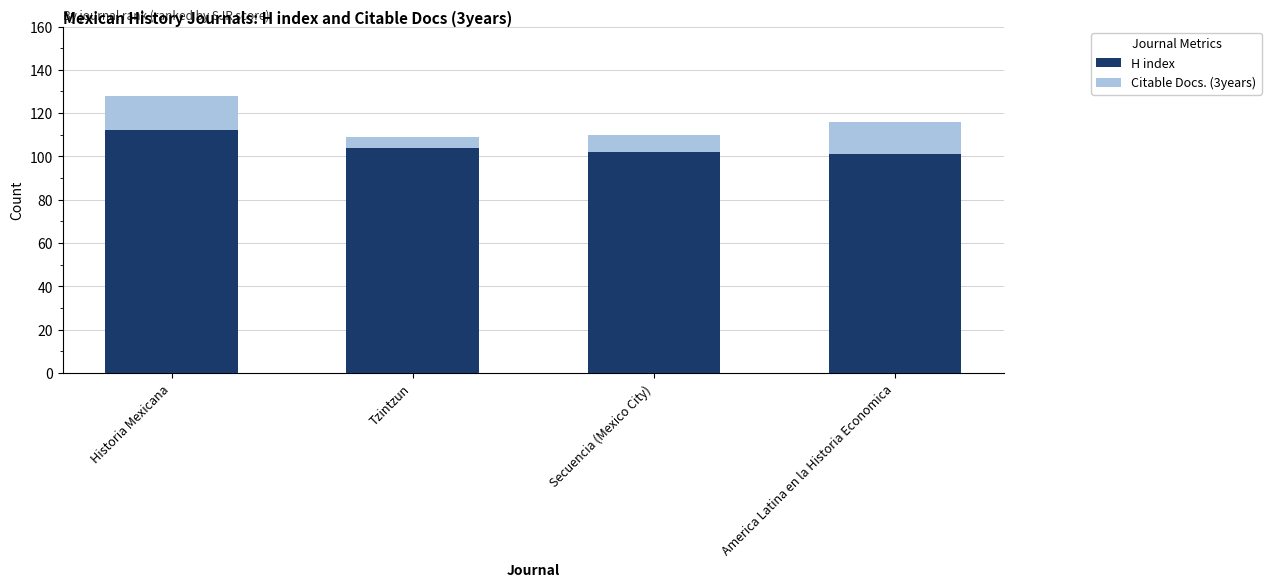

Reading right to left, transcribe the values for H index.

101	102	104	112